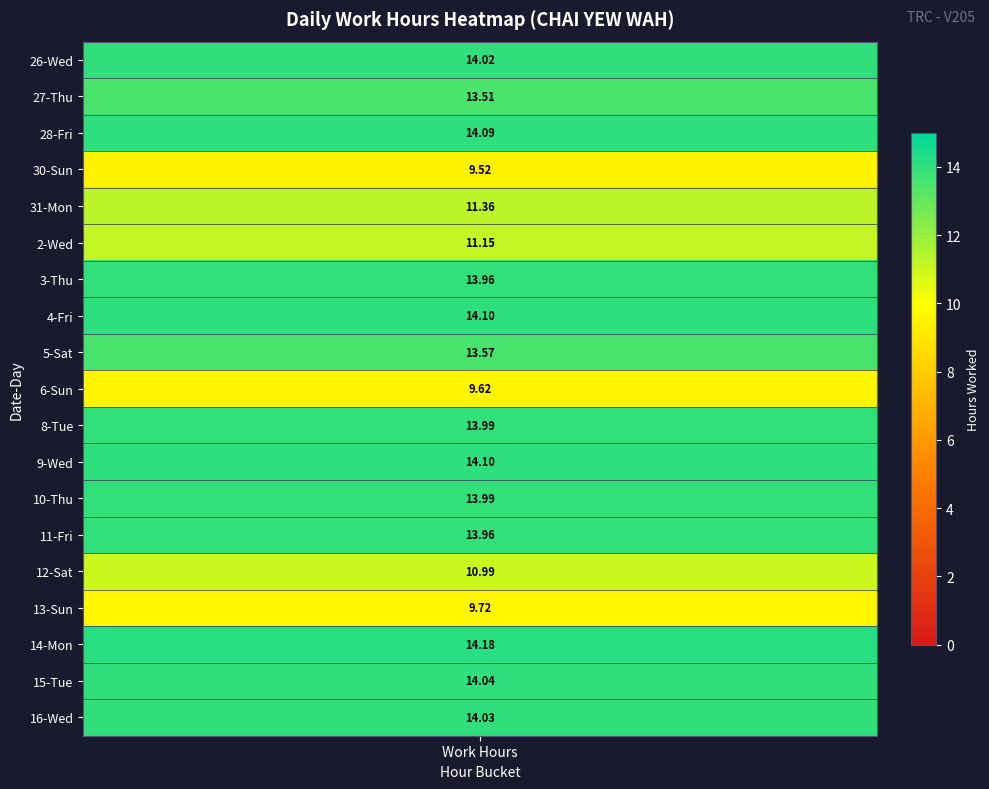

True or false: 6_Sun has a value of -5.5 at 1.

False